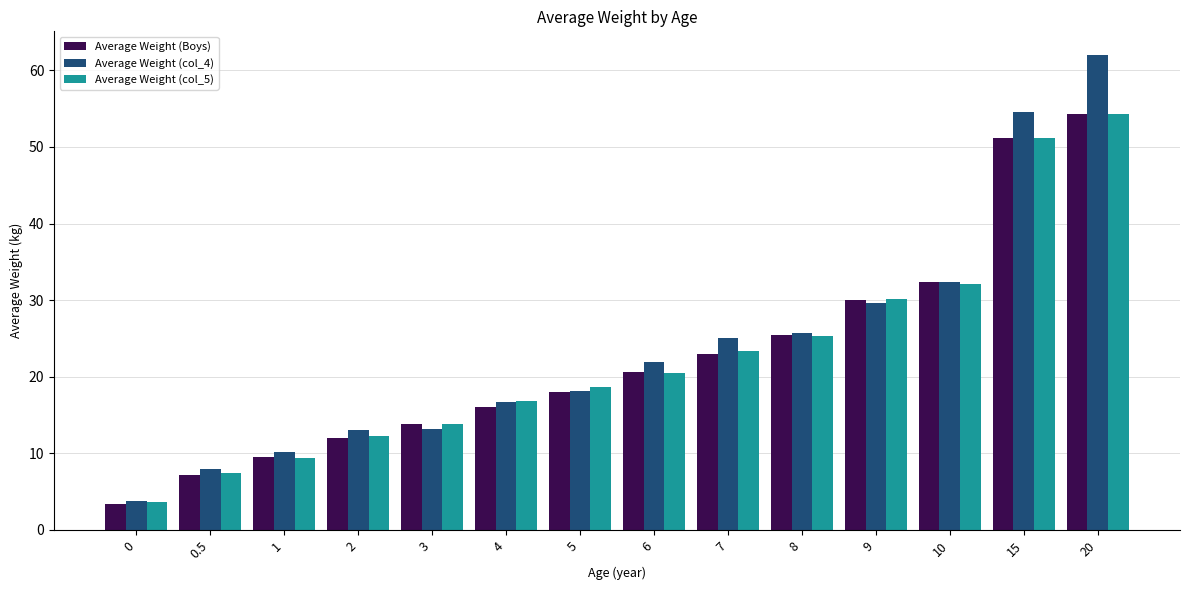

What are all the series names shown in the legend?

Average Weight (Boys), Average Weight (col_4), Average Weight (col_5)